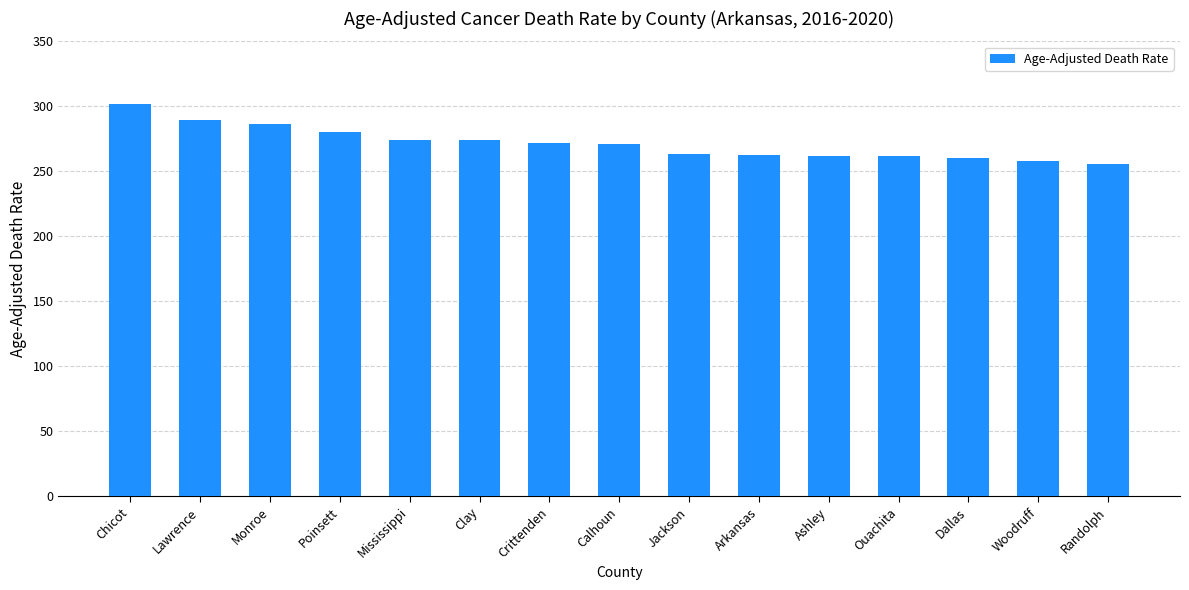

Where does the data first go above 270?

Chicot